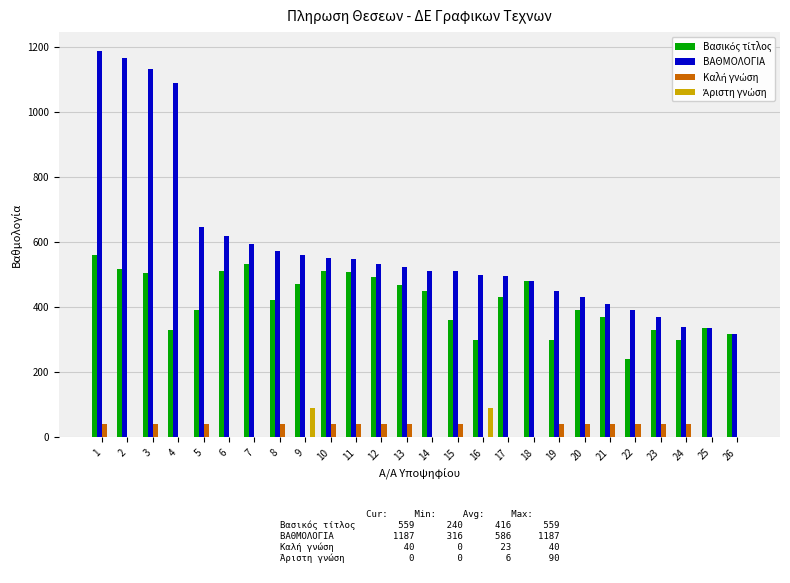

Which series has the largest range (max minus min)?

ΒΑΘΜΟΛΟΓΙΑ